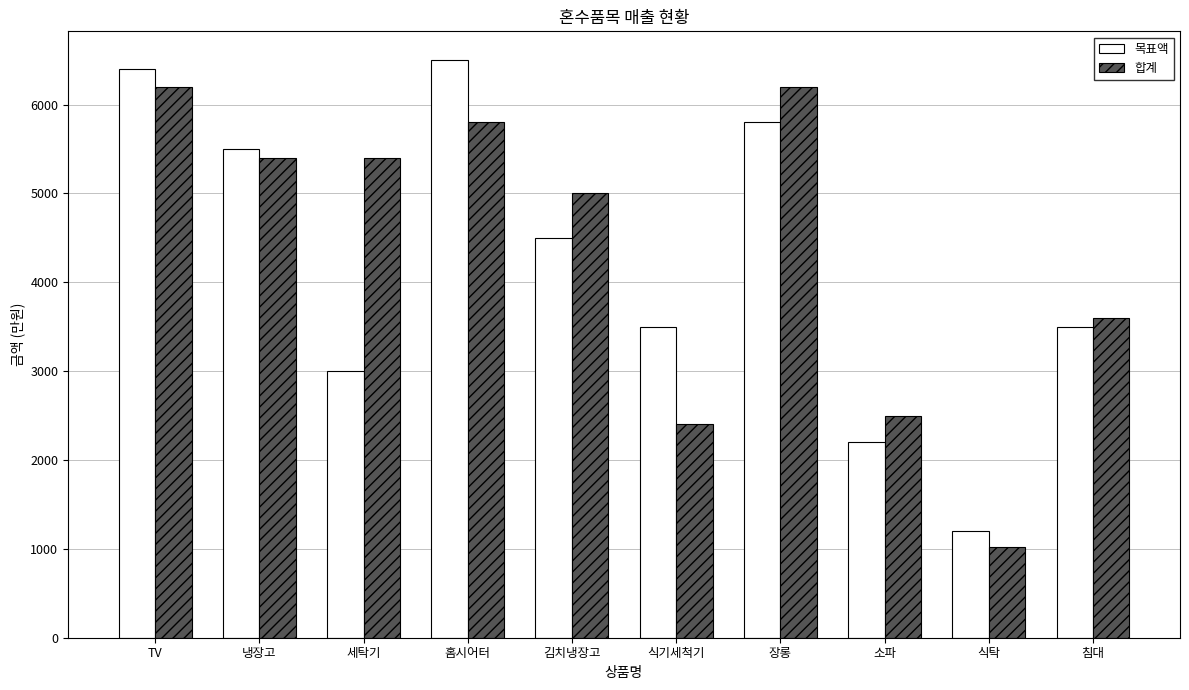

What position from the left is 냉장고?

2